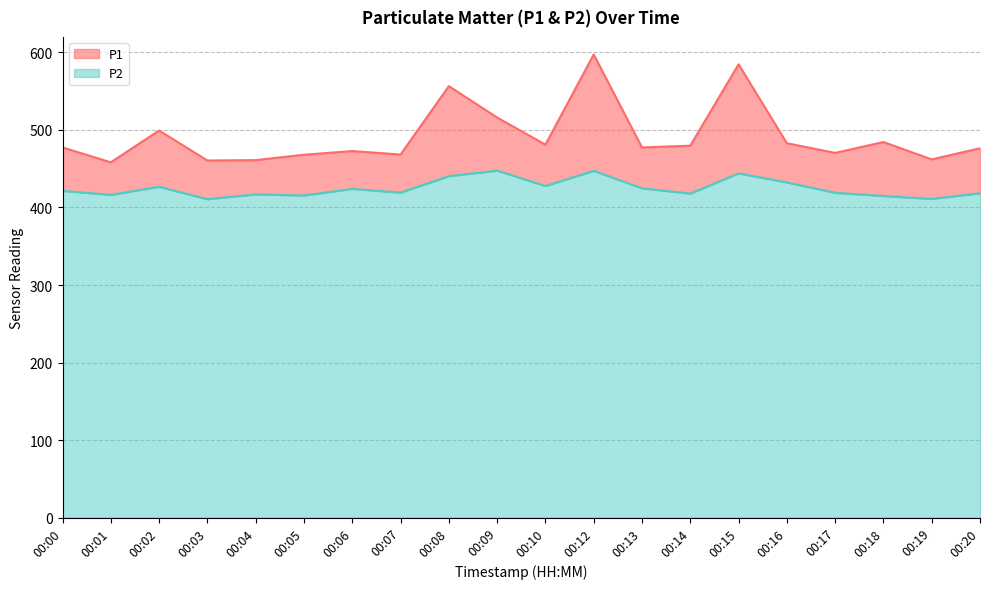

Reading left to right, what are all the values shown in this chart?

P1: 00:00=477.4	00:01=458.3	00:02=499.3	00:03=460.6	00:04=461.1	00:05=468.1	00:06=472.8	00:07=468.3	00:08=556.5	00:09=516.0	00:10=481.1	00:12=597.4	00:13=477.4	00:14=479.7	00:15=584.6	00:16=482.9	00:17=470.4	00:18=484.4	00:19=462.1	00:20=476.4
P2: 00:00=421.5	00:01=416.3	00:02=426.7	00:03=410.7	00:04=416.9	00:05=415.5	00:06=424.0	00:07=419.2	00:08=440.4	00:09=447.5	00:10=427.7	00:12=447.2	00:13=424.8	00:14=417.9	00:15=444.0	00:16=432.4	00:17=418.9	00:18=414.9	00:19=411.1	00:20=418.4